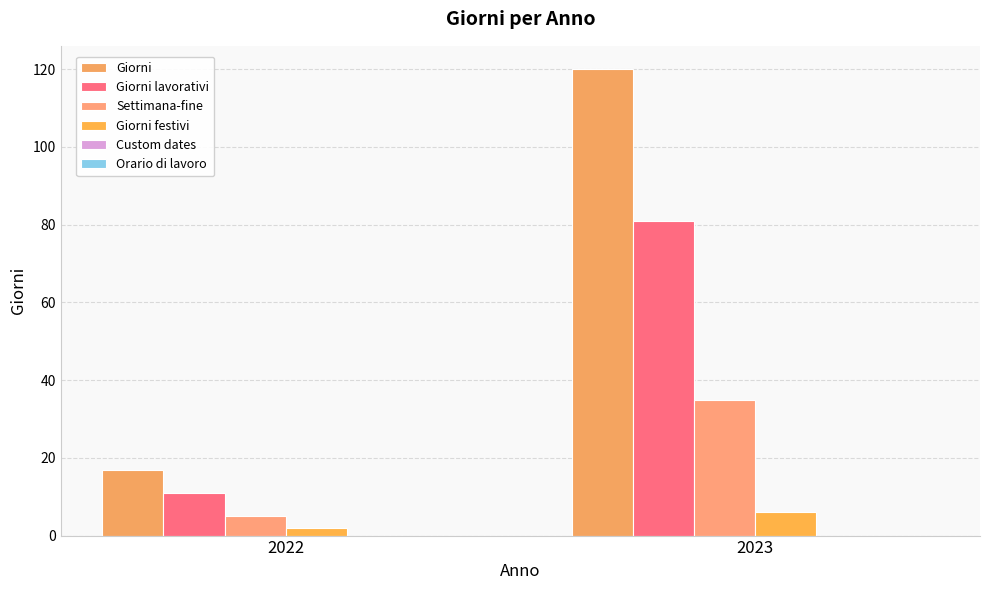

How many categories are shown in the chart?

2